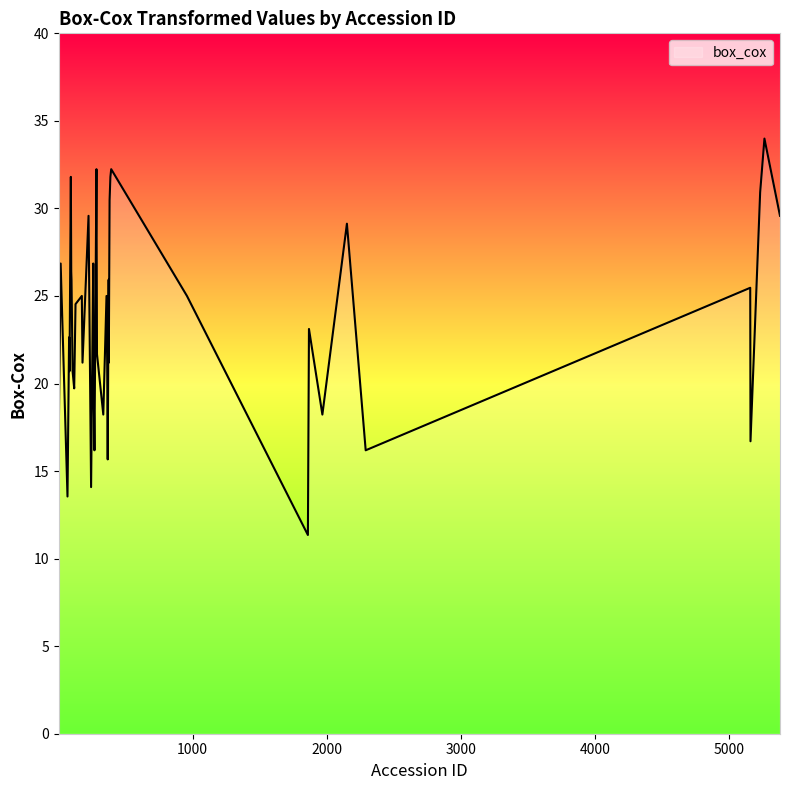

How many distinct data groups are displayed?

1